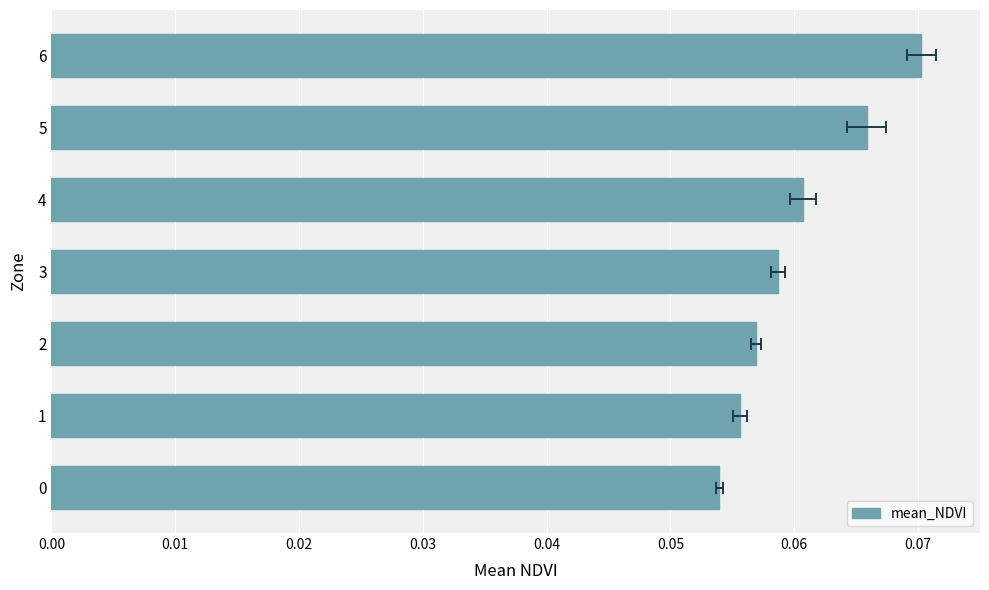

What is the value of the 1st bar from the left?

0.1